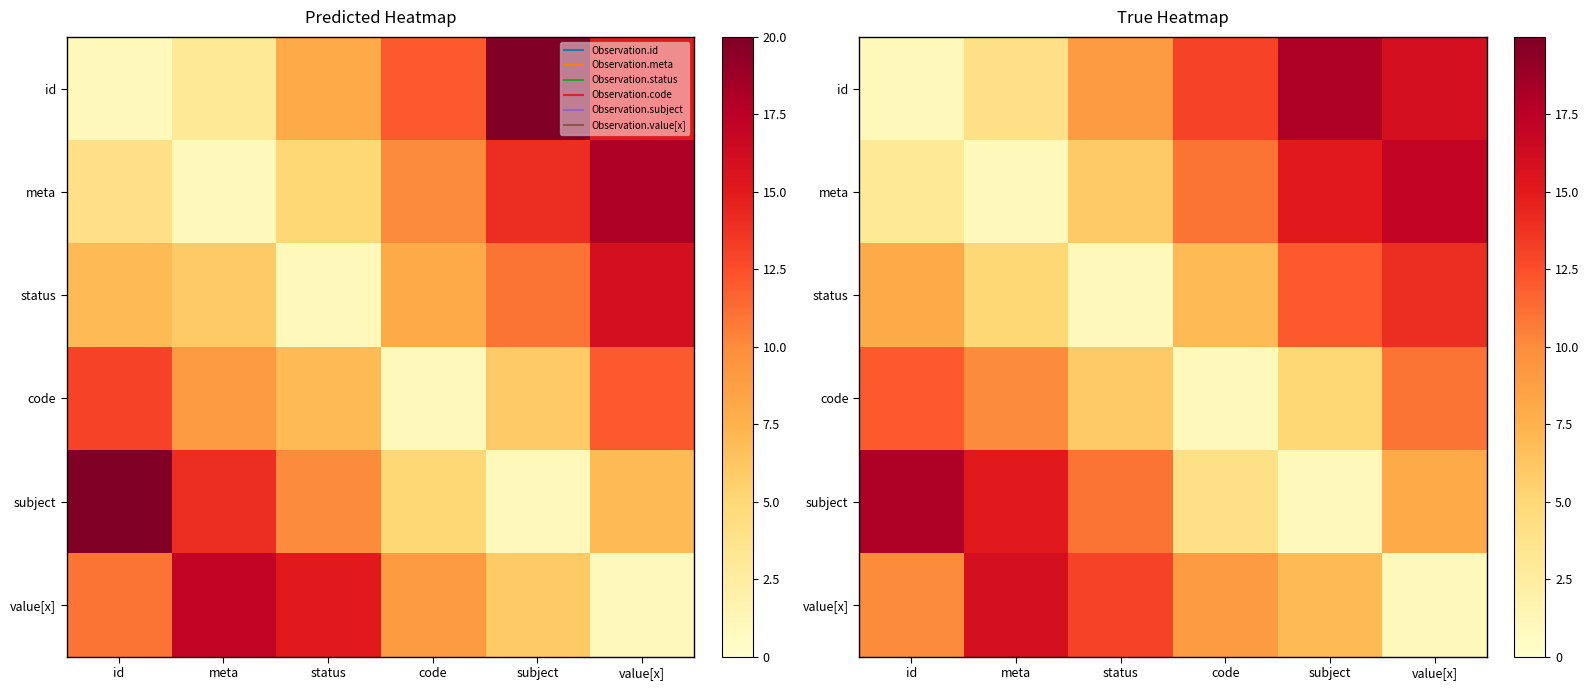

At which label does subject reach its minimum?

subject